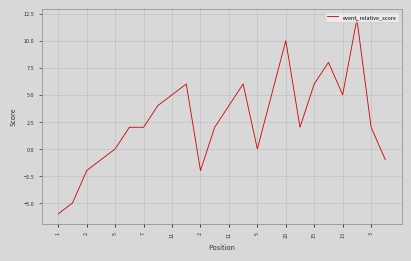

Is this an area chart (filled region under the line)?

No